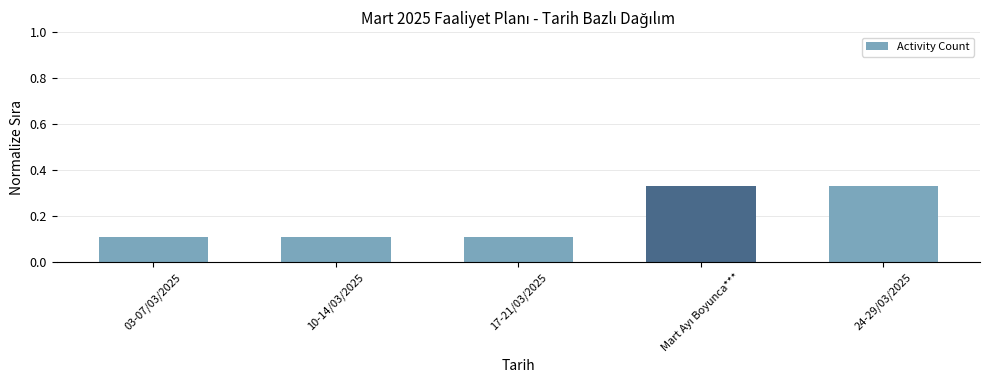

What is the label of the 3rd bar from the left?

17-21/03/2025